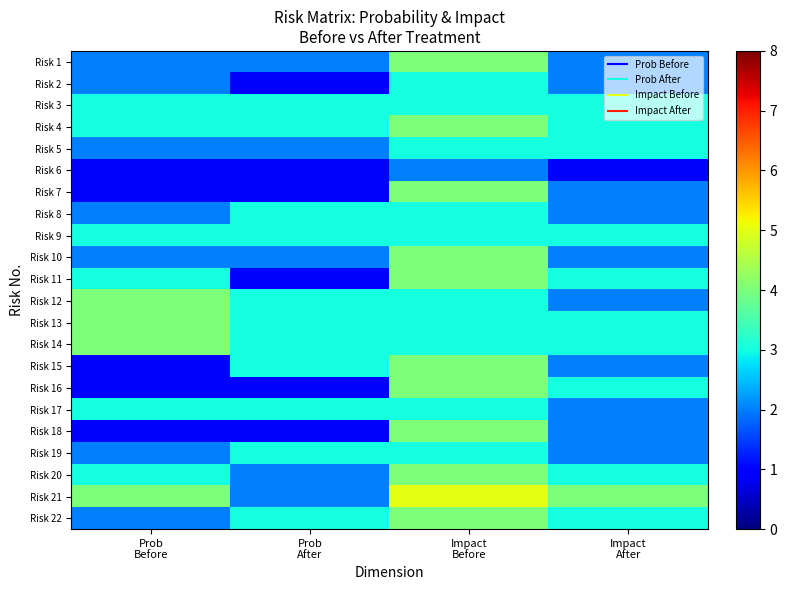

Reading right to left, list all the values displayed in this chart.

Risk 1: Impact
After=2	Impact
Before=4	Prob
After=2	Prob
Before=2
Risk 2: Impact
After=2	Impact
Before=3	Prob
After=1	Prob
Before=2
Risk 3: Impact
After=3	Impact
Before=3	Prob
After=3	Prob
Before=3
Risk 4: Impact
After=3	Impact
Before=4	Prob
After=3	Prob
Before=3
Risk 5: Impact
After=3	Impact
Before=3	Prob
After=2	Prob
Before=2
Risk 6: Impact
After=1	Impact
Before=2	Prob
After=1	Prob
Before=1
Risk 7: Impact
After=2	Impact
Before=4	Prob
After=1	Prob
Before=1
Risk 8: Impact
After=2	Impact
Before=3	Prob
After=3	Prob
Before=2
Risk 9: Impact
After=3	Impact
Before=3	Prob
After=3	Prob
Before=3
Risk 10: Impact
After=2	Impact
Before=4	Prob
After=2	Prob
Before=2
Risk 11: Impact
After=3	Impact
Before=4	Prob
After=1	Prob
Before=3
Risk 12: Impact
After=2	Impact
Before=3	Prob
After=3	Prob
Before=4
Risk 13: Impact
After=3	Impact
Before=3	Prob
After=3	Prob
Before=4
Risk 14: Impact
After=3	Impact
Before=3	Prob
After=3	Prob
Before=4
Risk 15: Impact
After=2	Impact
Before=4	Prob
After=3	Prob
Before=1
Risk 16: Impact
After=3	Impact
Before=4	Prob
After=1	Prob
Before=1
Risk 17: Impact
After=2	Impact
Before=3	Prob
After=3	Prob
Before=3
Risk 18: Impact
After=2	Impact
Before=4	Prob
After=1	Prob
Before=1
Risk 19: Impact
After=2	Impact
Before=3	Prob
After=3	Prob
Before=2
Risk 20: Impact
After=3	Impact
Before=4	Prob
After=2	Prob
Before=3
Risk 21: Impact
After=4	Impact
Before=5	Prob
After=2	Prob
Before=4
Risk 22: Impact
After=3	Impact
Before=4	Prob
After=3	Prob
Before=2